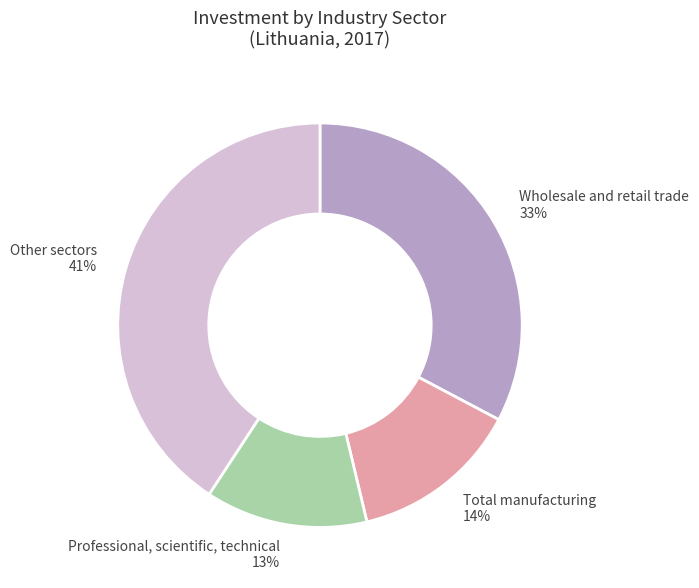

To the nearest percent, what is the difference between the largest and smallest slice percentages?

28%